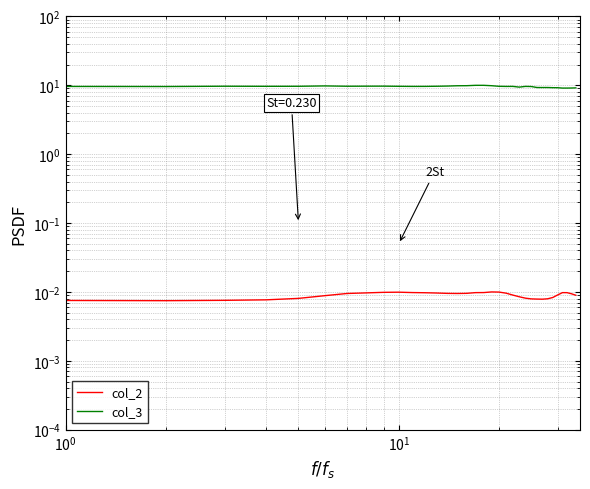

Does the chart display data point markers on the line(s)?

No